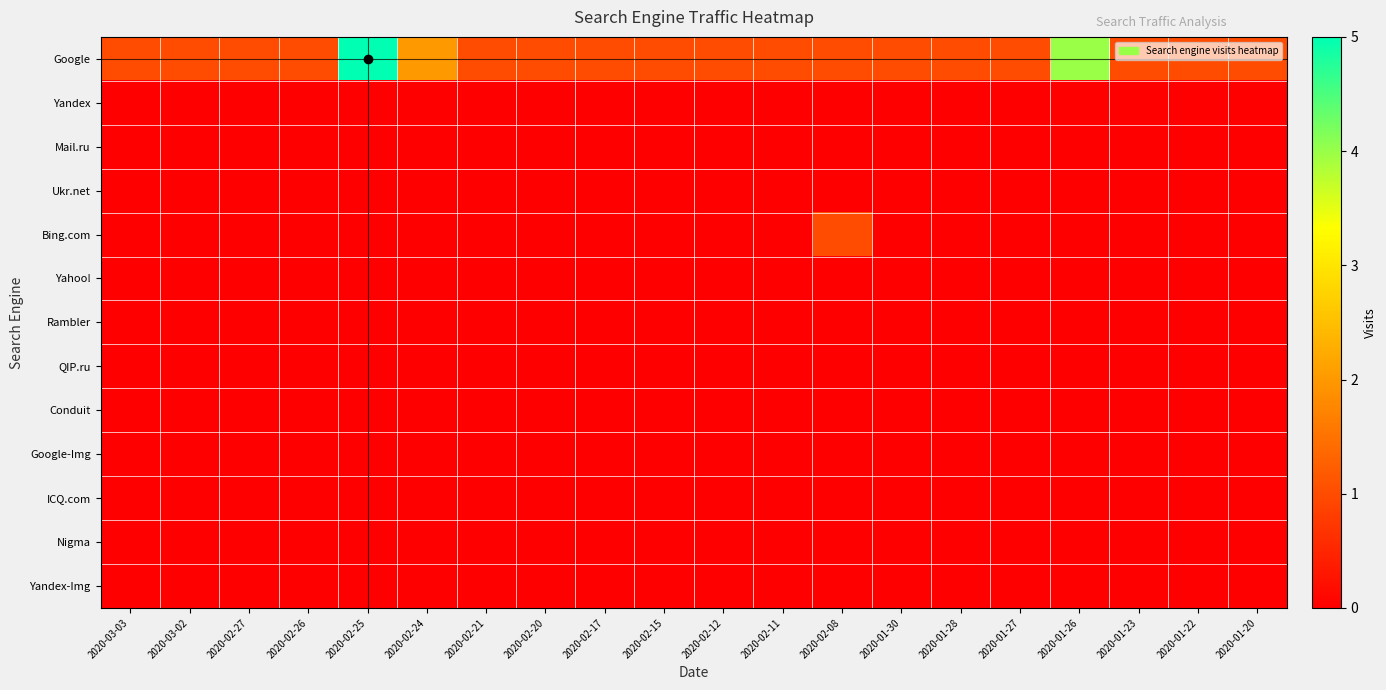

Reading left to right, what are all the values shown in this chart?

Google: 2020-03-03=1	2020-03-02=1	2020-02-27=1	2020-02-26=1	2020-02-25=5	2020-02-24=2	2020-02-21=1	2020-02-20=1	2020-02-17=1	2020-02-15=1	2020-02-12=1	2020-02-11=1	2020-02-08=1	2020-01-30=1	2020-01-28=1	2020-01-27=1	2020-01-26=4	2020-01-23=1	2020-01-22=1	2020-01-20=1
Yandex: 2020-03-03=0	2020-03-02=0	2020-02-27=0	2020-02-26=0	2020-02-25=0	2020-02-24=0	2020-02-21=0	2020-02-20=0	2020-02-17=0	2020-02-15=0	2020-02-12=0	2020-02-11=0	2020-02-08=0	2020-01-30=0	2020-01-28=0	2020-01-27=0	2020-01-26=0	2020-01-23=0	2020-01-22=0	2020-01-20=0
Mail.ru: 2020-03-03=0	2020-03-02=0	2020-02-27=0	2020-02-26=0	2020-02-25=0	2020-02-24=0	2020-02-21=0	2020-02-20=0	2020-02-17=0	2020-02-15=0	2020-02-12=0	2020-02-11=0	2020-02-08=0	2020-01-30=0	2020-01-28=0	2020-01-27=0	2020-01-26=0	2020-01-23=0	2020-01-22=0	2020-01-20=0
Ukr.net: 2020-03-03=0	2020-03-02=0	2020-02-27=0	2020-02-26=0	2020-02-25=0	2020-02-24=0	2020-02-21=0	2020-02-20=0	2020-02-17=0	2020-02-15=0	2020-02-12=0	2020-02-11=0	2020-02-08=0	2020-01-30=0	2020-01-28=0	2020-01-27=0	2020-01-26=0	2020-01-23=0	2020-01-22=0	2020-01-20=0
Bing.com: 2020-03-03=0	2020-03-02=0	2020-02-27=0	2020-02-26=0	2020-02-25=0	2020-02-24=0	2020-02-21=0	2020-02-20=0	2020-02-17=0	2020-02-15=0	2020-02-12=0	2020-02-11=0	2020-02-08=1	2020-01-30=0	2020-01-28=0	2020-01-27=0	2020-01-26=0	2020-01-23=0	2020-01-22=0	2020-01-20=0
Yahoo!: 2020-03-03=0	2020-03-02=0	2020-02-27=0	2020-02-26=0	2020-02-25=0	2020-02-24=0	2020-02-21=0	2020-02-20=0	2020-02-17=0	2020-02-15=0	2020-02-12=0	2020-02-11=0	2020-02-08=0	2020-01-30=0	2020-01-28=0	2020-01-27=0	2020-01-26=0	2020-01-23=0	2020-01-22=0	2020-01-20=0
Rambler: 2020-03-03=0	2020-03-02=0	2020-02-27=0	2020-02-26=0	2020-02-25=0	2020-02-24=0	2020-02-21=0	2020-02-20=0	2020-02-17=0	2020-02-15=0	2020-02-12=0	2020-02-11=0	2020-02-08=0	2020-01-30=0	2020-01-28=0	2020-01-27=0	2020-01-26=0	2020-01-23=0	2020-01-22=0	2020-01-20=0
QIP.ru: 2020-03-03=0	2020-03-02=0	2020-02-27=0	2020-02-26=0	2020-02-25=0	2020-02-24=0	2020-02-21=0	2020-02-20=0	2020-02-17=0	2020-02-15=0	2020-02-12=0	2020-02-11=0	2020-02-08=0	2020-01-30=0	2020-01-28=0	2020-01-27=0	2020-01-26=0	2020-01-23=0	2020-01-22=0	2020-01-20=0
Conduit: 2020-03-03=0	2020-03-02=0	2020-02-27=0	2020-02-26=0	2020-02-25=0	2020-02-24=0	2020-02-21=0	2020-02-20=0	2020-02-17=0	2020-02-15=0	2020-02-12=0	2020-02-11=0	2020-02-08=0	2020-01-30=0	2020-01-28=0	2020-01-27=0	2020-01-26=0	2020-01-23=0	2020-01-22=0	2020-01-20=0
Google-Img: 2020-03-03=0	2020-03-02=0	2020-02-27=0	2020-02-26=0	2020-02-25=0	2020-02-24=0	2020-02-21=0	2020-02-20=0	2020-02-17=0	2020-02-15=0	2020-02-12=0	2020-02-11=0	2020-02-08=0	2020-01-30=0	2020-01-28=0	2020-01-27=0	2020-01-26=0	2020-01-23=0	2020-01-22=0	2020-01-20=0
ICQ.com: 2020-03-03=0	2020-03-02=0	2020-02-27=0	2020-02-26=0	2020-02-25=0	2020-02-24=0	2020-02-21=0	2020-02-20=0	2020-02-17=0	2020-02-15=0	2020-02-12=0	2020-02-11=0	2020-02-08=0	2020-01-30=0	2020-01-28=0	2020-01-27=0	2020-01-26=0	2020-01-23=0	2020-01-22=0	2020-01-20=0
Nigma: 2020-03-03=0	2020-03-02=0	2020-02-27=0	2020-02-26=0	2020-02-25=0	2020-02-24=0	2020-02-21=0	2020-02-20=0	2020-02-17=0	2020-02-15=0	2020-02-12=0	2020-02-11=0	2020-02-08=0	2020-01-30=0	2020-01-28=0	2020-01-27=0	2020-01-26=0	2020-01-23=0	2020-01-22=0	2020-01-20=0
Yandex-Img: 2020-03-03=0	2020-03-02=0	2020-02-27=0	2020-02-26=0	2020-02-25=0	2020-02-24=0	2020-02-21=0	2020-02-20=0	2020-02-17=0	2020-02-15=0	2020-02-12=0	2020-02-11=0	2020-02-08=0	2020-01-30=0	2020-01-28=0	2020-01-27=0	2020-01-26=0	2020-01-23=0	2020-01-22=0	2020-01-20=0